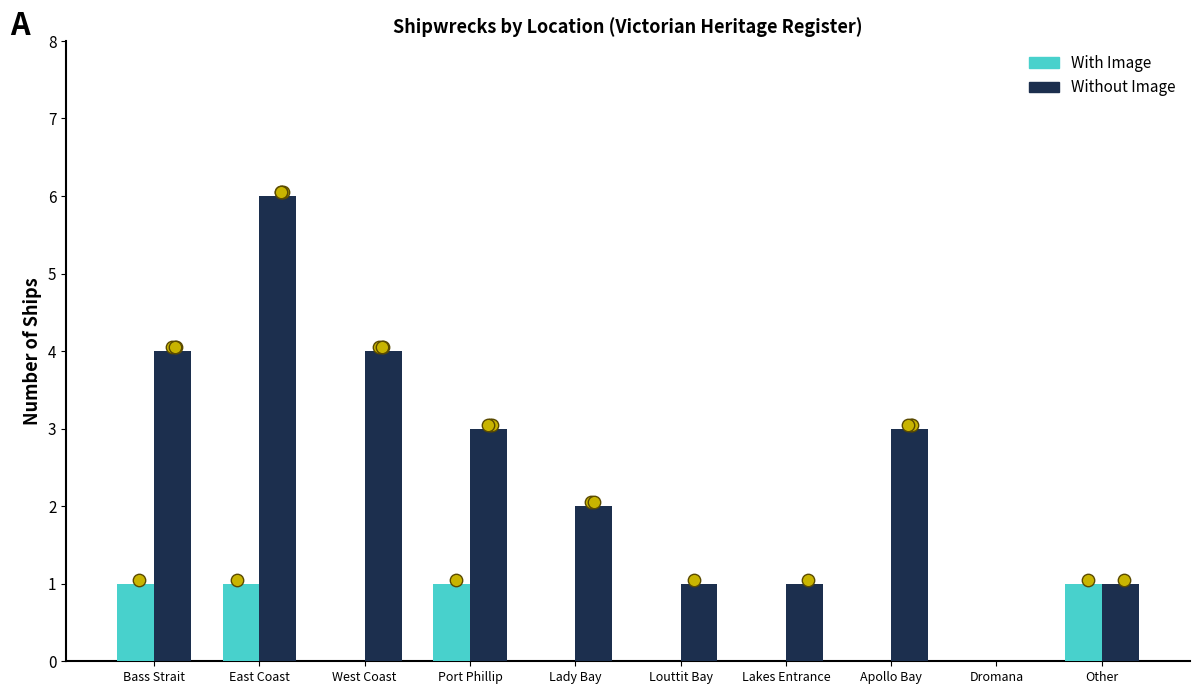

Which series contains the highest Y value?

Without Image